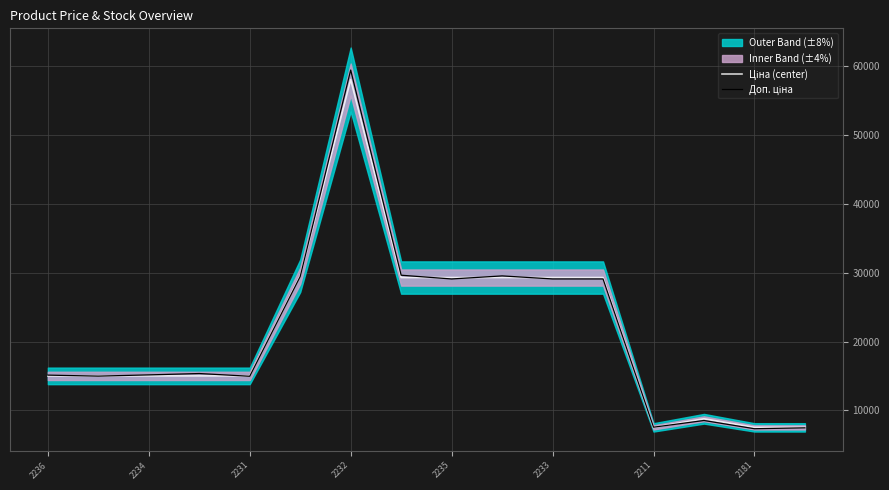

After their last crossing, which series has the higher values: Ціна (center) or Доп. ціна?

Ціна (center)